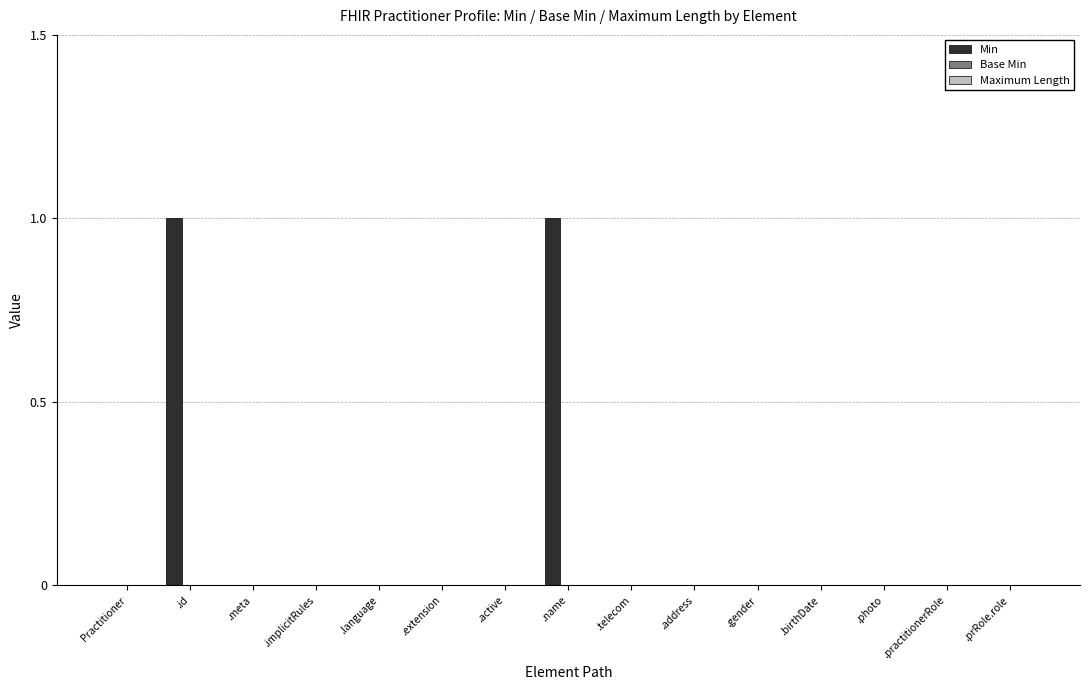

Is it true that the value at .name is 0?

False